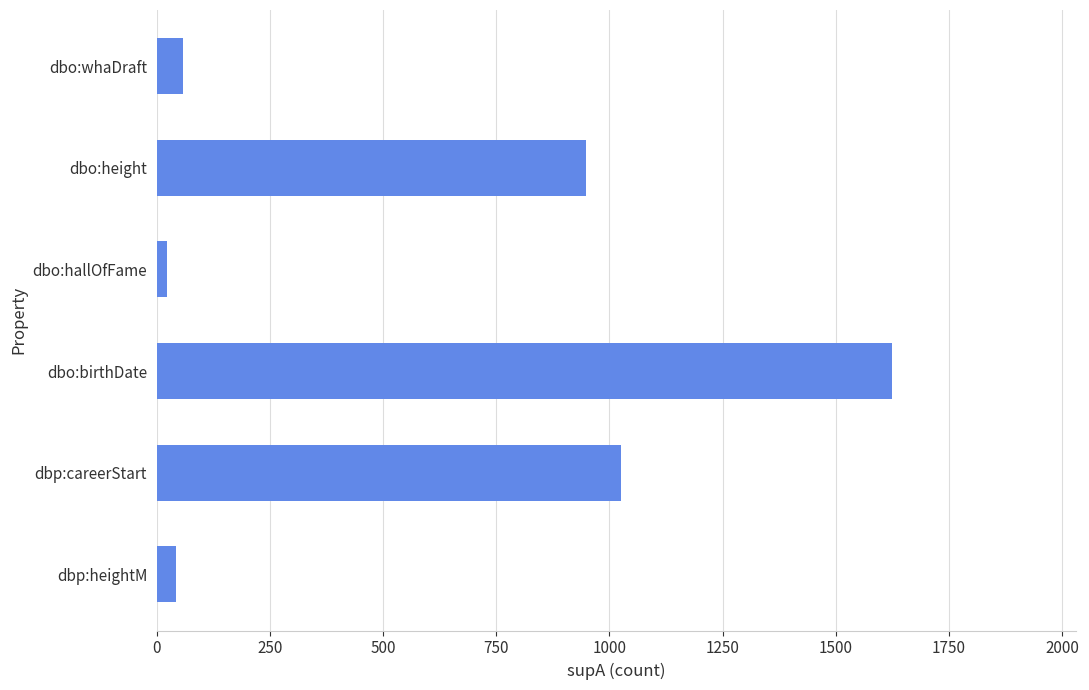

What is the change in value from dbp:careerStart to dbo:birthDate?

+598